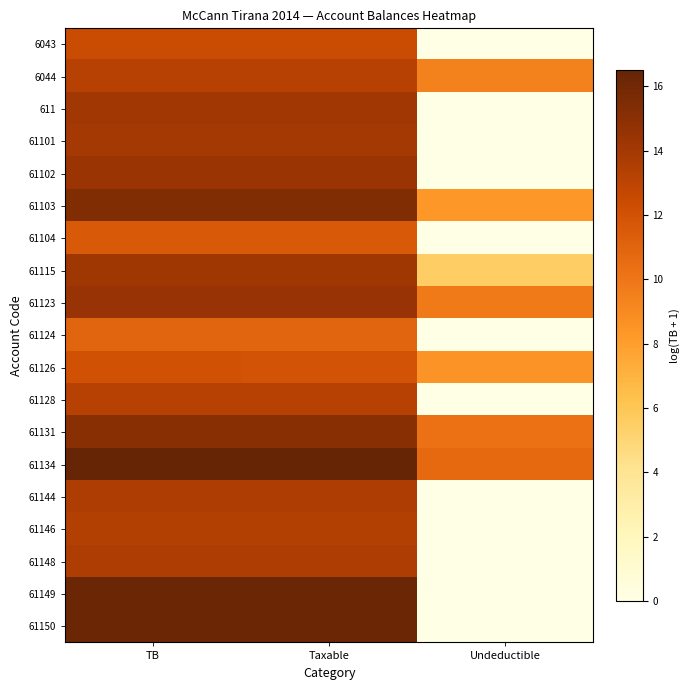

At how many categories does at least one series exceed 9?

3